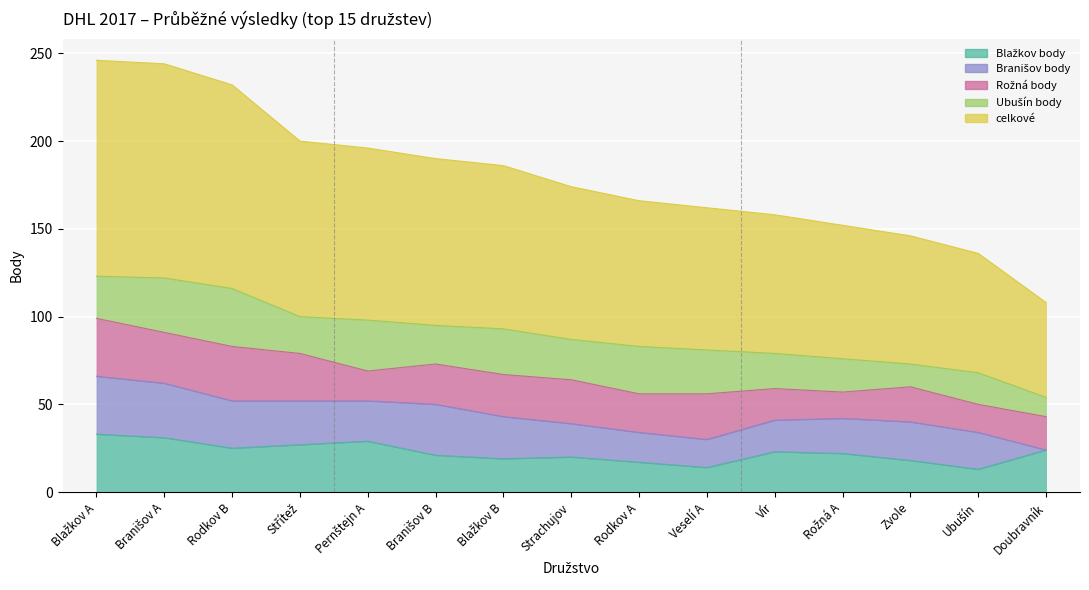

What are all the series names shown in the legend?

Blažkov body, Branišov body, Rožná body, Ubušín body, celkové